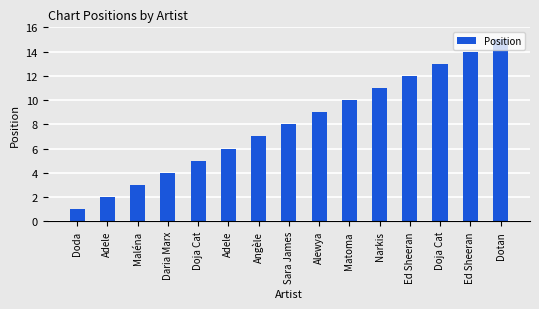

Count the number of categories in the chart.

15